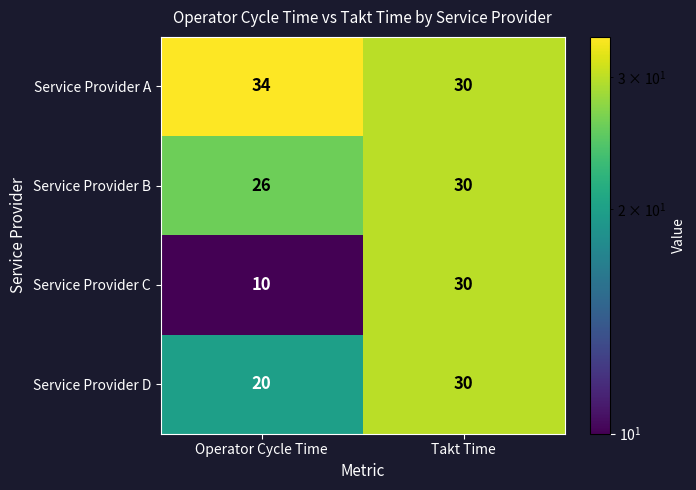

What is the spread (max minus min) of values at Operator Cycle Time?

24